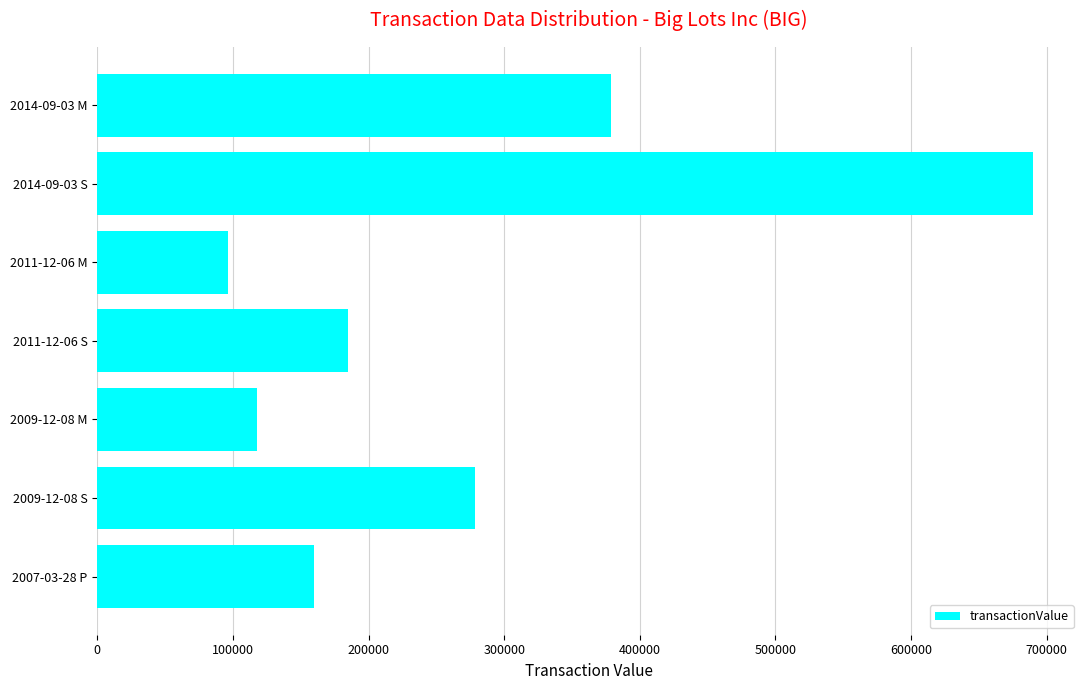

Is it true that the value at 2009-12-08 S is 148198?

False